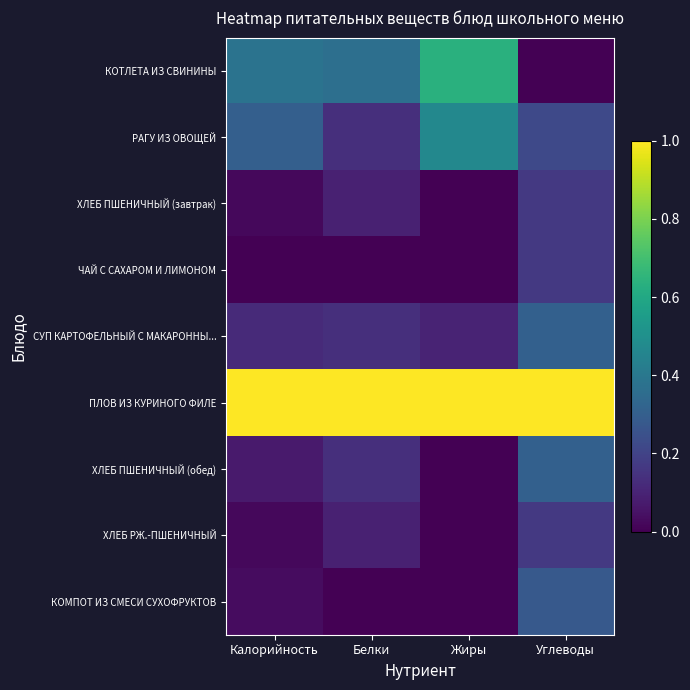

Reading left to right, list all the values displayed in this chart.

КОТЛЕТА ИЗ СВИНИНЫ: Калорийность=0.4	Белки=0.4	Жиры=0.6	Углеводы=0.0
РАГУ ИЗ ОВОЩЕЙ: Калорийность=0.3	Белки=0.1	Жиры=0.5	Углеводы=0.2
ХЛЕБ ПШЕНИЧНЫЙ (завтрак): Калорийность=0.0	Белки=0.1	Жиры=0.0	Углеводы=0.2
ЧАЙ С САХАРОМ И ЛИМОНОМ: Калорийность=0.0	Белки=0.0	Жиры=0.0	Углеводы=0.2
СУП КАРТОФЕЛЬНЫЙ С МАКАРОННЫ...: Калорийность=0.1	Белки=0.1	Жиры=0.1	Углеводы=0.3
ПЛОВ ИЗ КУРИНОГО ФИЛЕ: Калорийность=1.0	Белки=1.0	Жиры=1.0	Углеводы=1.0
ХЛЕБ ПШЕНИЧНЫЙ (обед): Калорийность=0.1	Белки=0.1	Жиры=0.0	Углеводы=0.3
ХЛЕБ РЖ.-ПШЕНИЧНЫЙ: Калорийность=0.0	Белки=0.1	Жиры=0.0	Углеводы=0.2
КОМПОТ ИЗ СМЕСИ СУХОФРУКТОВ: Калорийность=0.0	Белки=0.0	Жиры=0.0	Углеводы=0.3